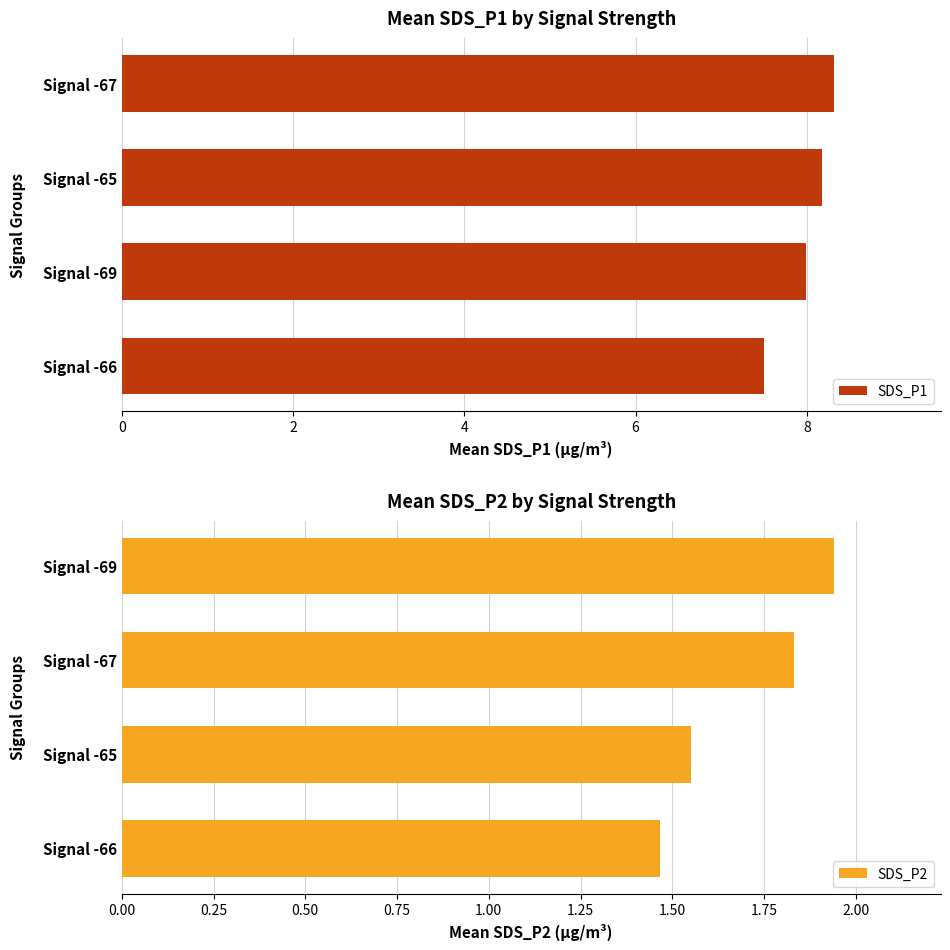

How many data points does each series have?

4